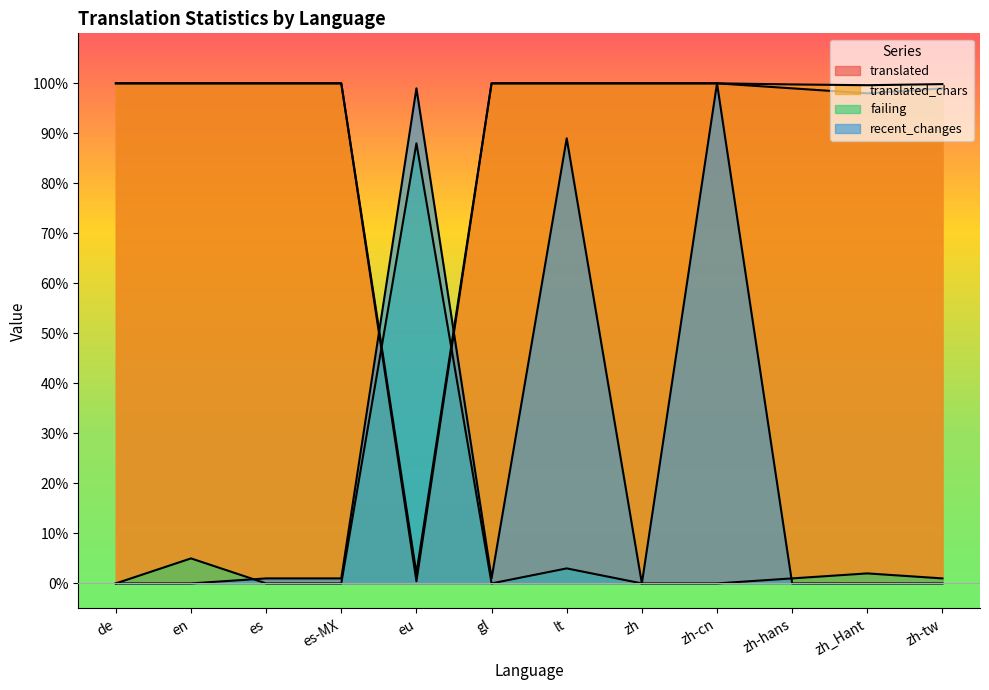

Is it true that translated_chars equals 133.8 at de?

False